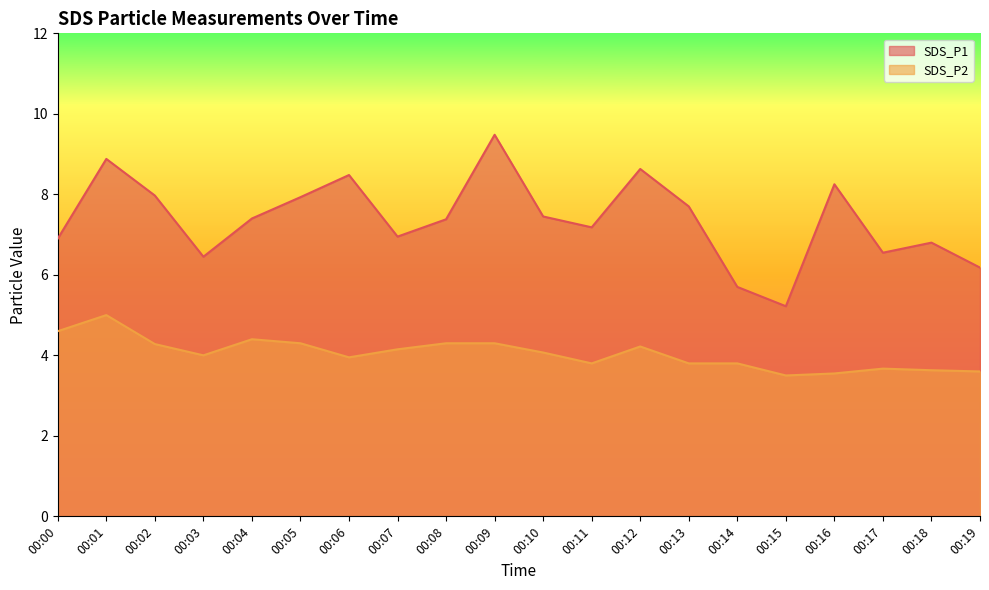

At 00:08, list the series in order from largest to smallest.

SDS_P1, SDS_P2